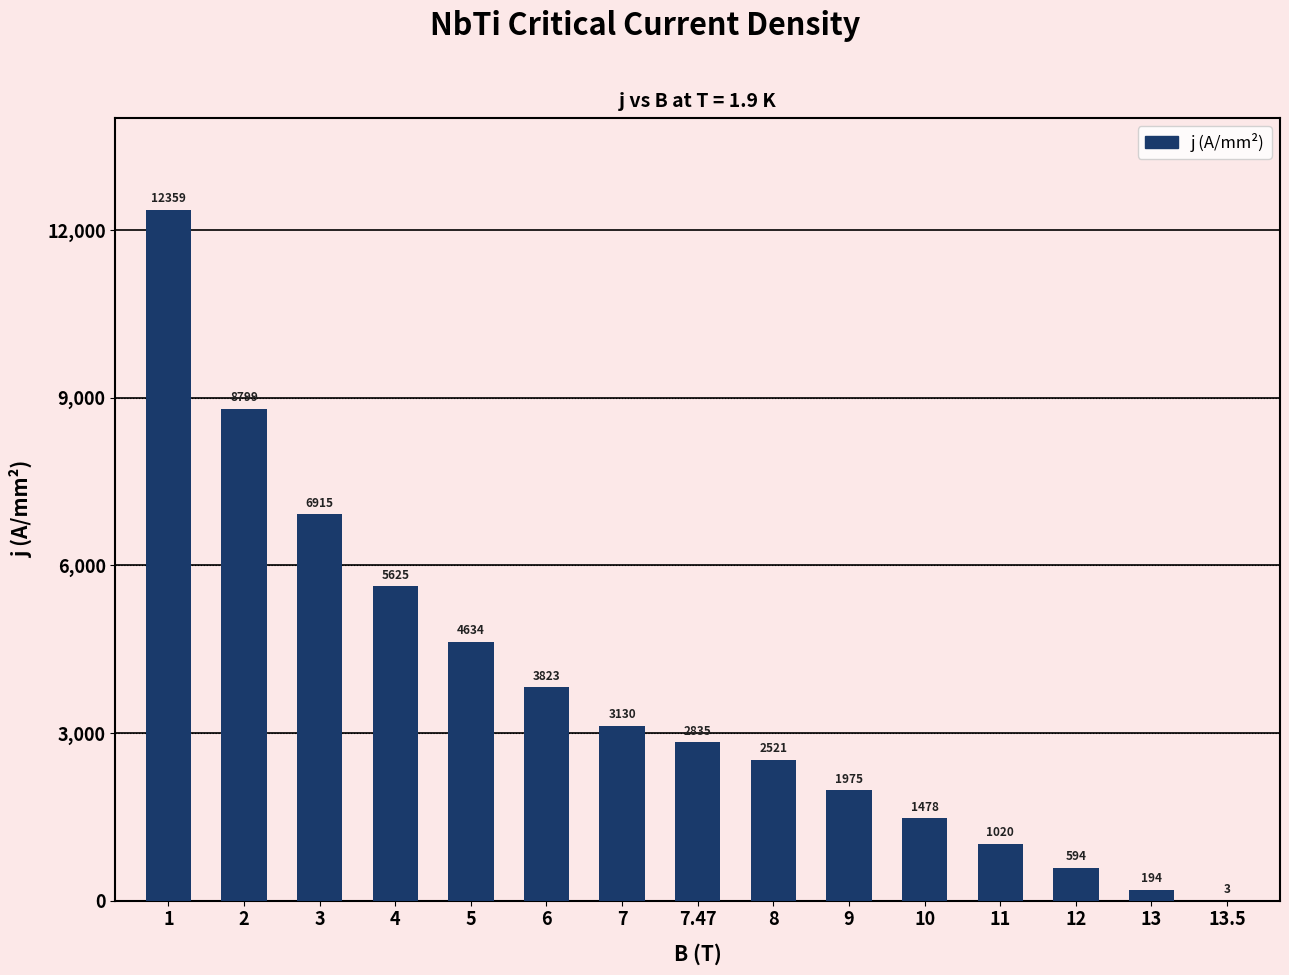

The value at 6 is 3822.9. True or false?

True